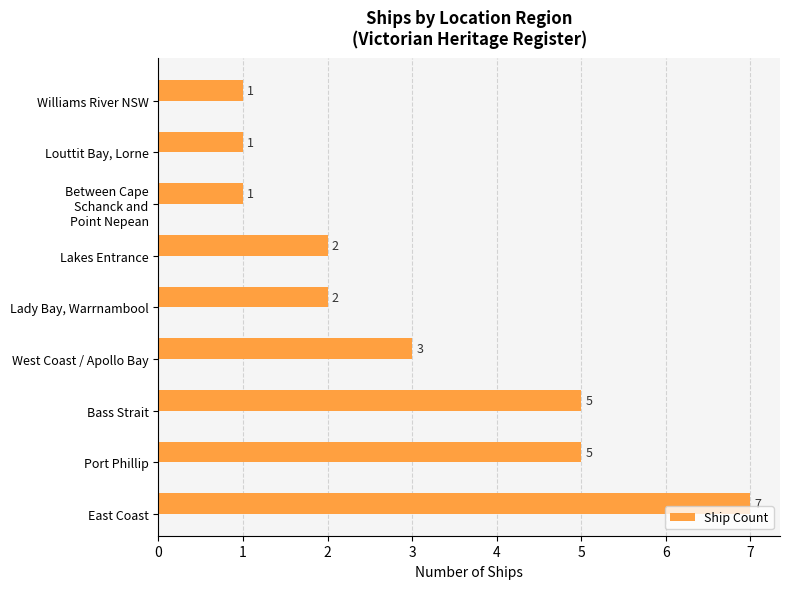

What is the difference between the maximum and minimum values?

6